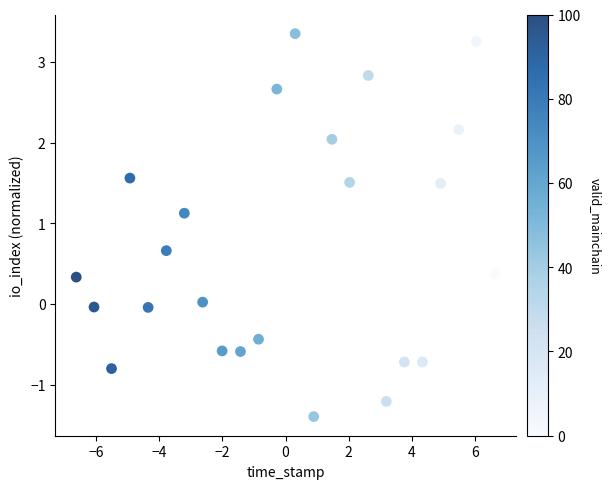

What is the range of Y values (max minus min)?

4.7